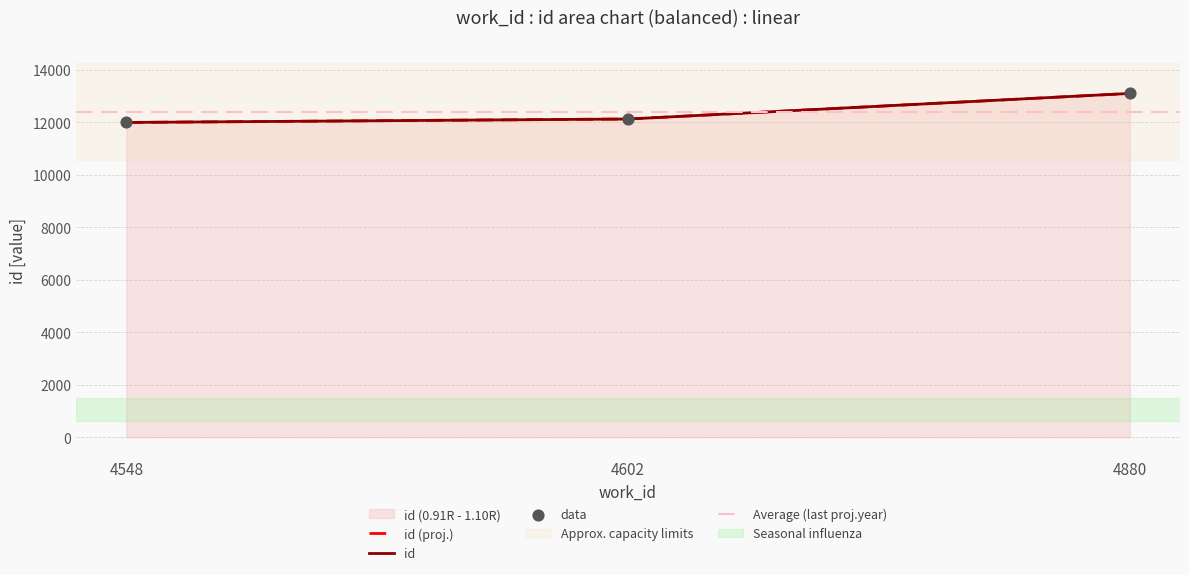

What is the change in value from 4548 to 4880?

+1105